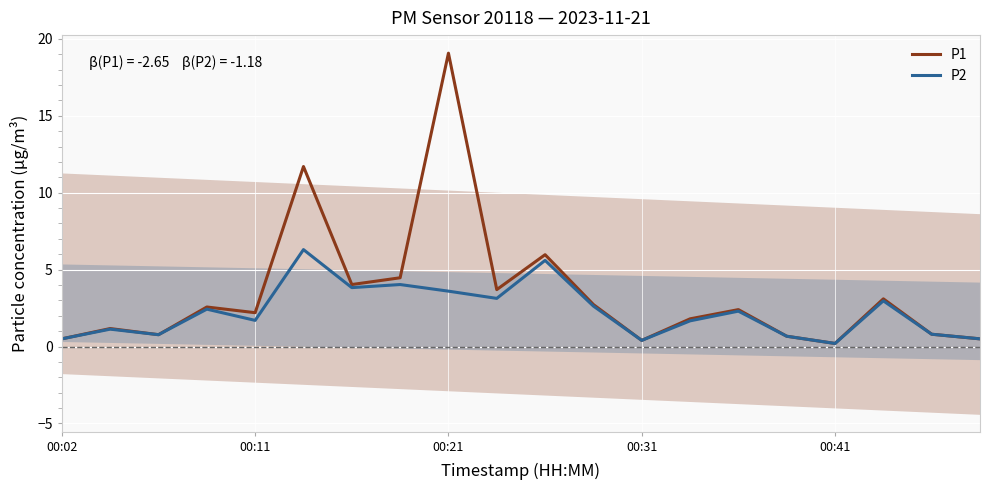

Reading left to right, extract all data points from this chart.

P1: 0.5	1.2	0.8	2.6	2.2	11.7	4.0	4.5	19.1	3.7	6.0	2.7	0.4	1.8	2.4	0.7	0.2	3.1	0.8	0.5
P2: 0.5	1.1	0.8	2.4	1.7	6.3	3.8	4.0	3.6	3.1	5.6	2.6	0.4	1.7	2.3	0.7	0.2	3.0	0.8	0.5